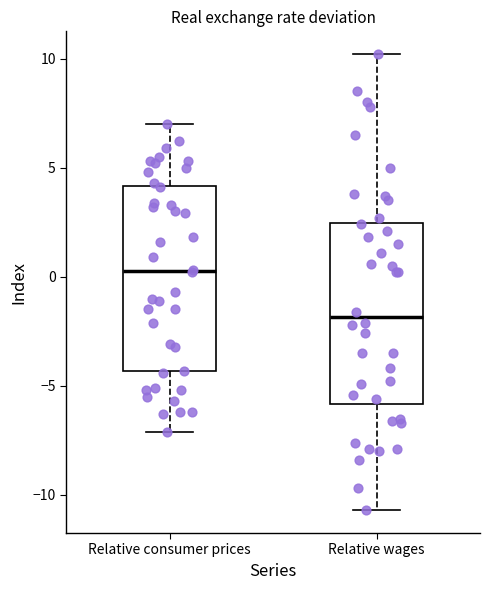

Which box's median line is the lowest?

Relative wages